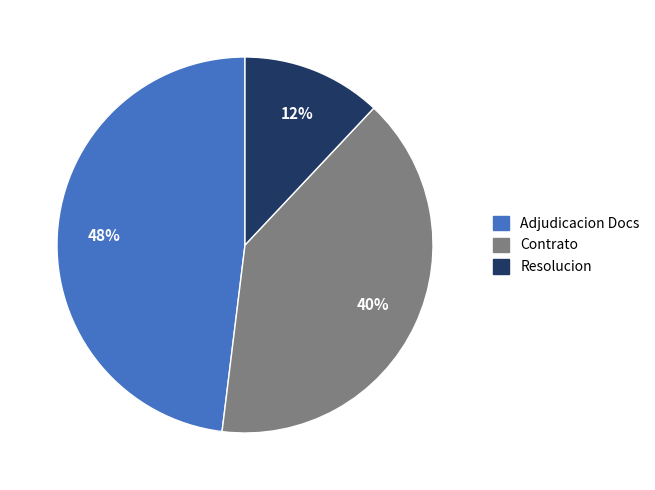

Is the sum of Resolucion and Adjudicacion Docs greater than half?

Yes